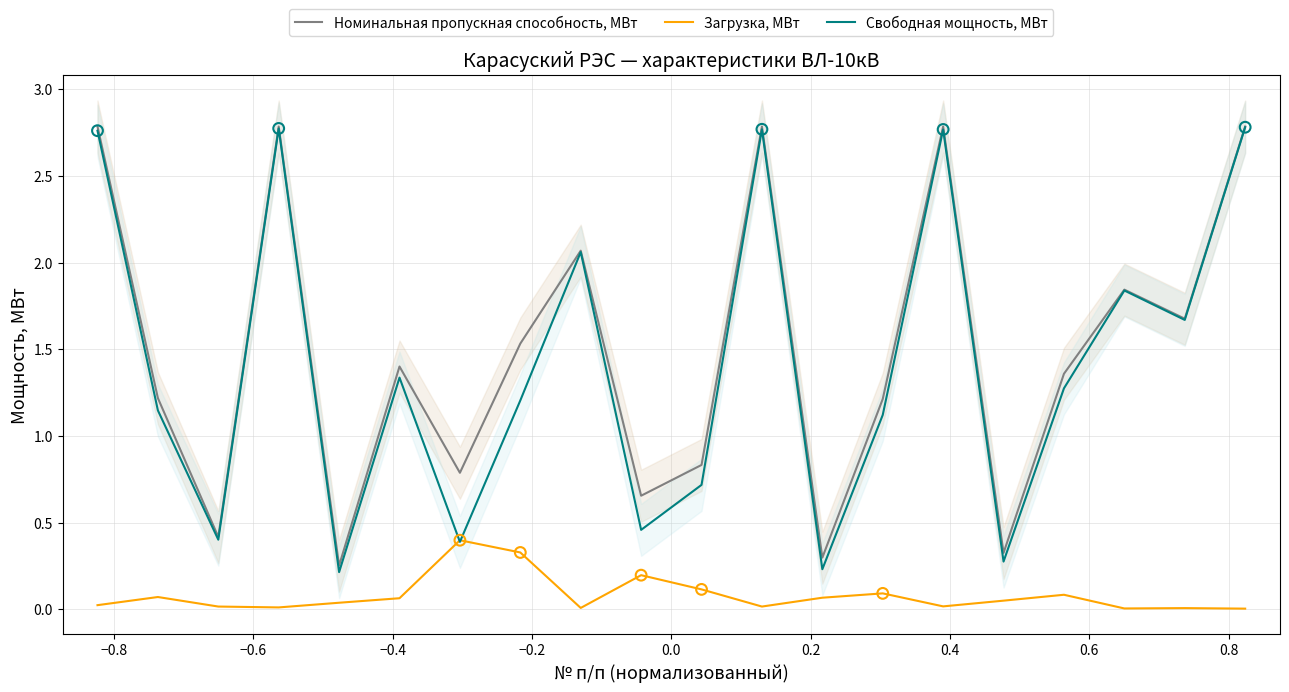

Which series has the largest total across all categories?

Номинальная пропускная способность, МВт